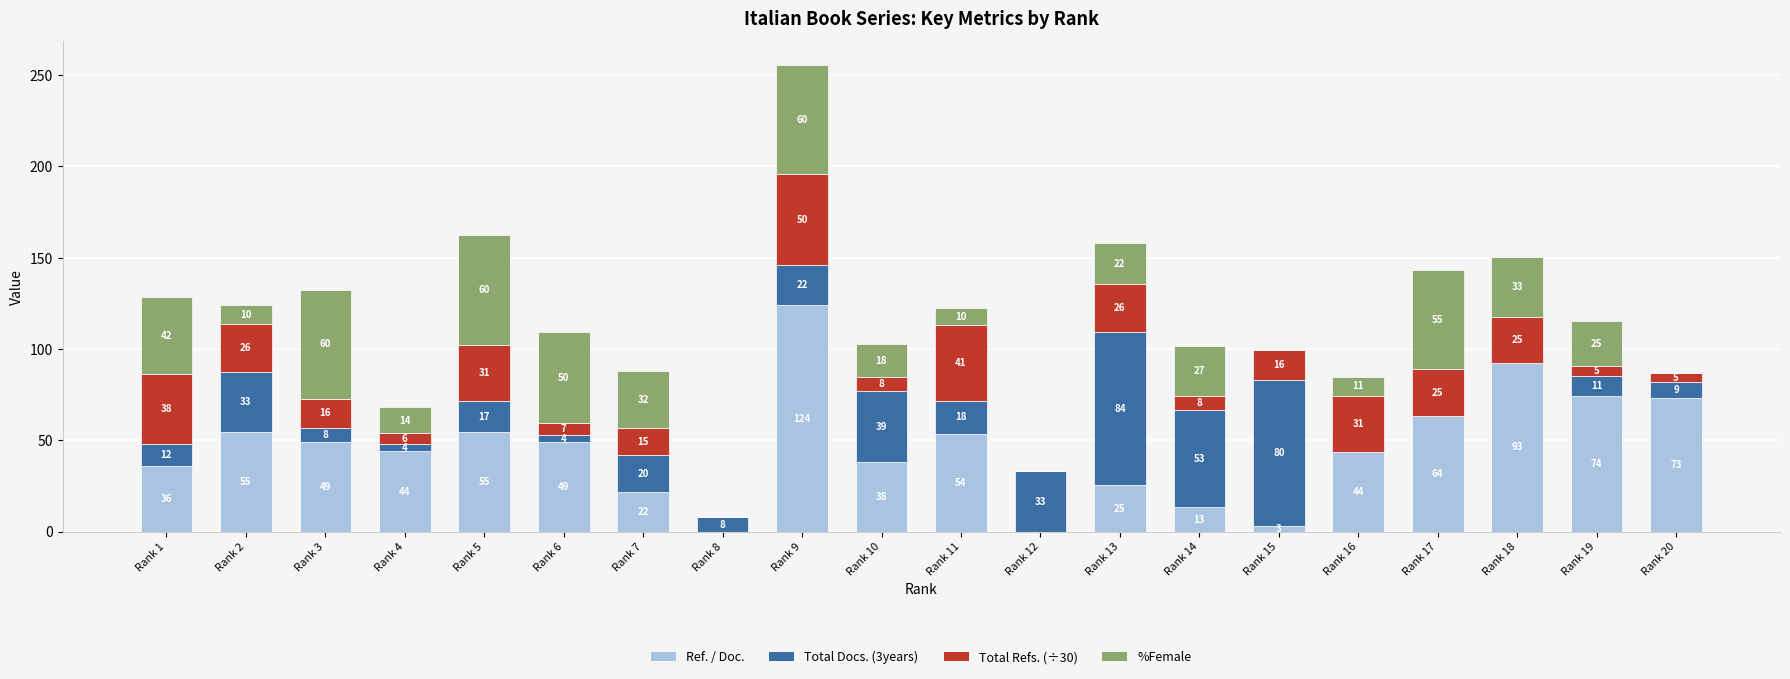

At which category is the sum across all series the highest?

Rank 9